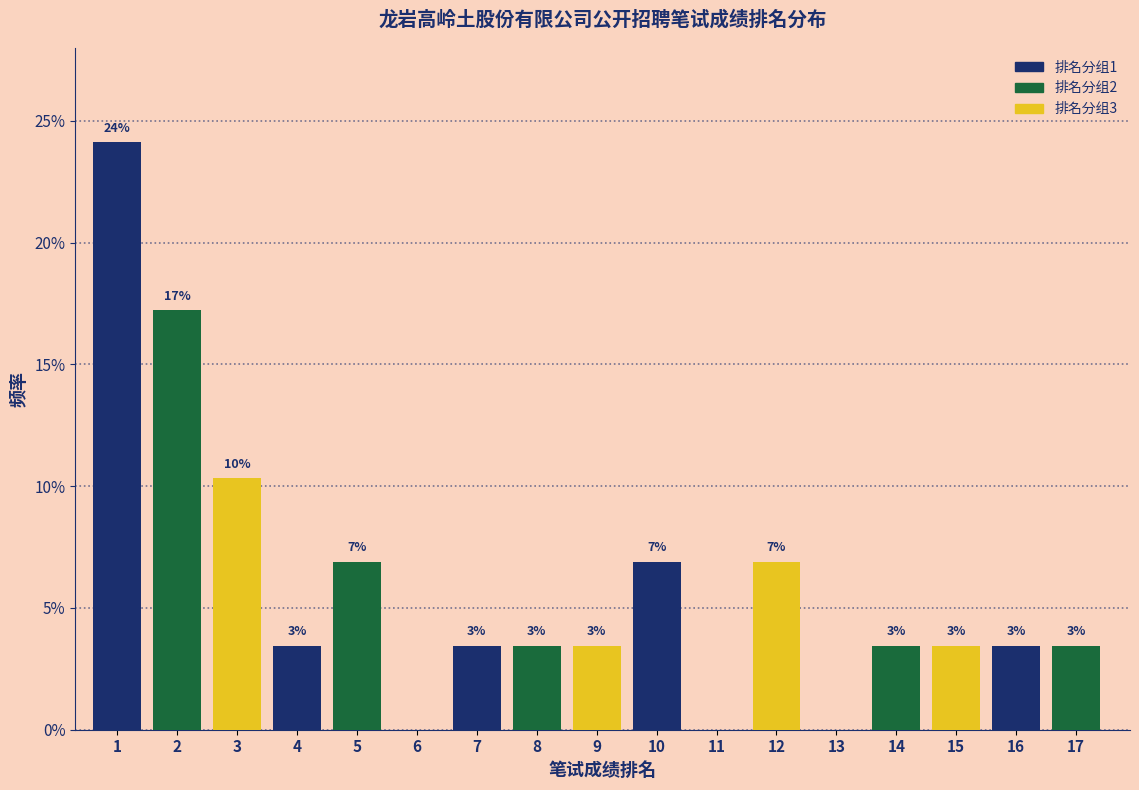

Are the bars horizontal?

No